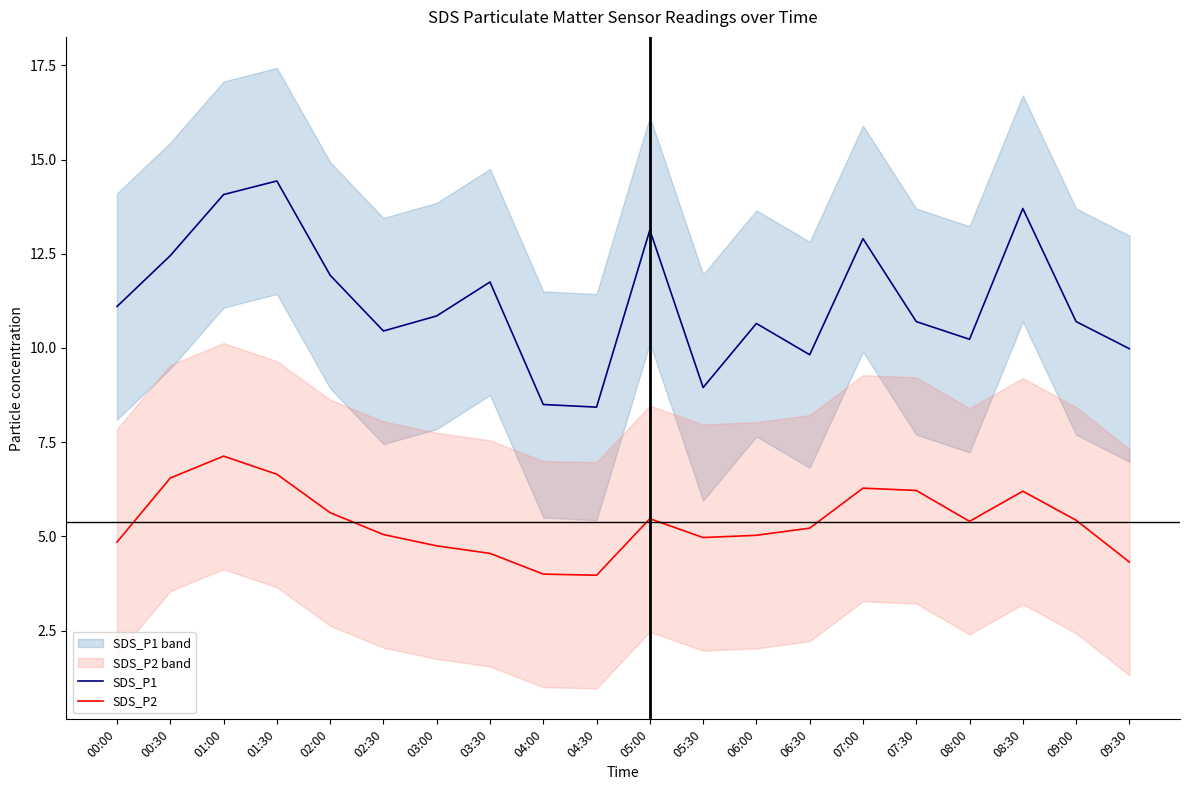

Reading right to left, extract all data points from this chart.

SDS_P1: 10.0	10.7	13.7	10.2	10.7	12.9	9.8	10.7	8.9	13.1	8.4	8.5	11.8	10.8	10.4	11.9	14.4	14.1	12.4	11.1
SDS_P2: 4.3	5.4	6.2	5.4	6.2	6.3	5.2	5.0	5.0	5.5	4.0	4.0	4.5	4.8	5.0	5.6	6.7	7.1	6.5	4.8